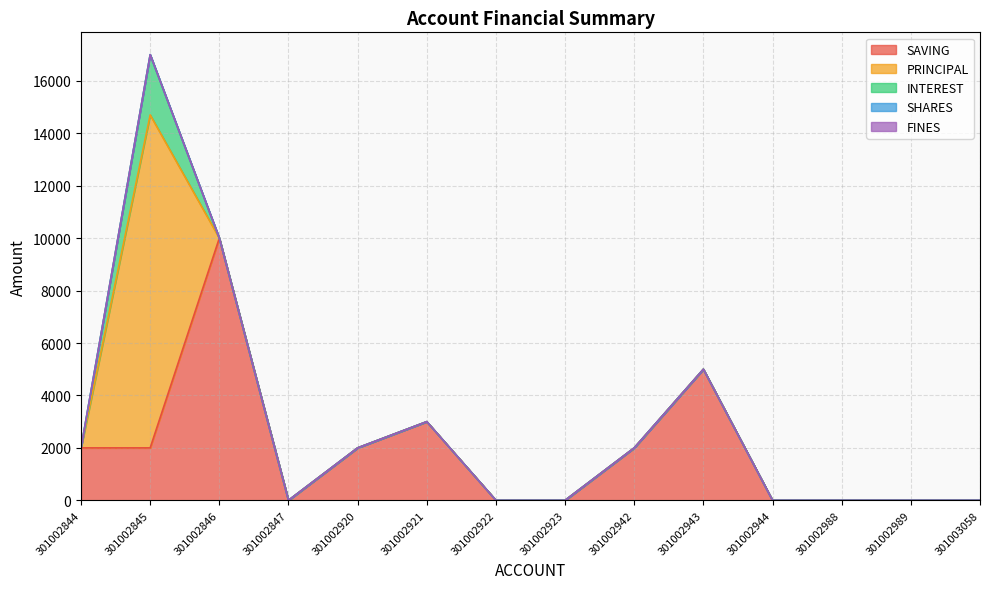

Does the chart display data point markers on the line(s)?

No